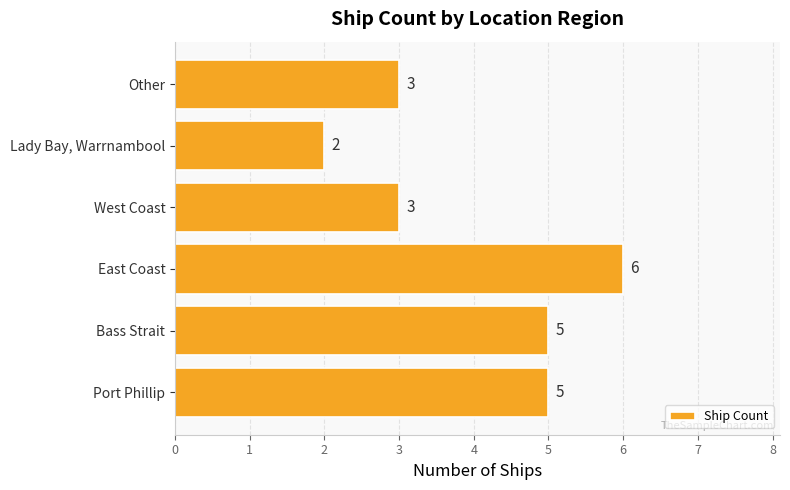

What is the change in value from Port Phillip to Lady Bay, Warrnambool?

-3